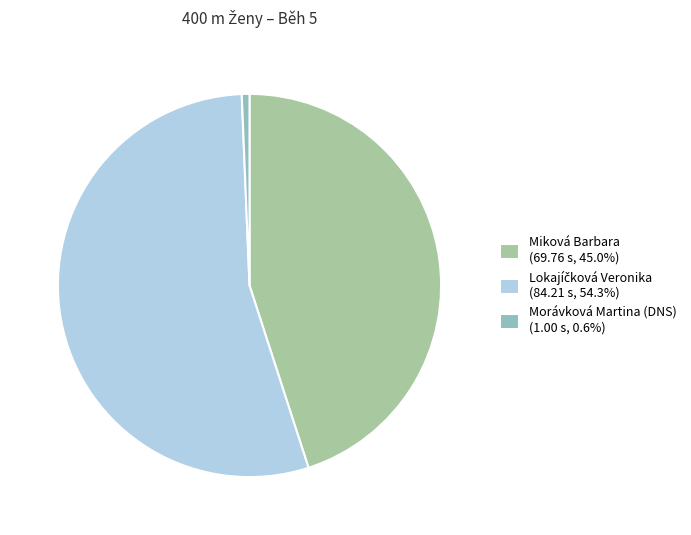

True or false: Miková Barbara accounts for 45% of the total.

True